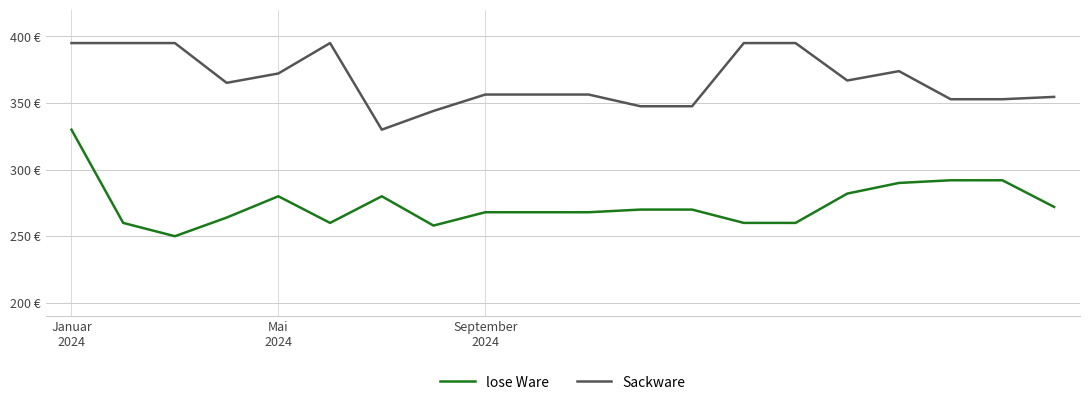

What are all the series names shown in the legend?

lose Ware, Sackware